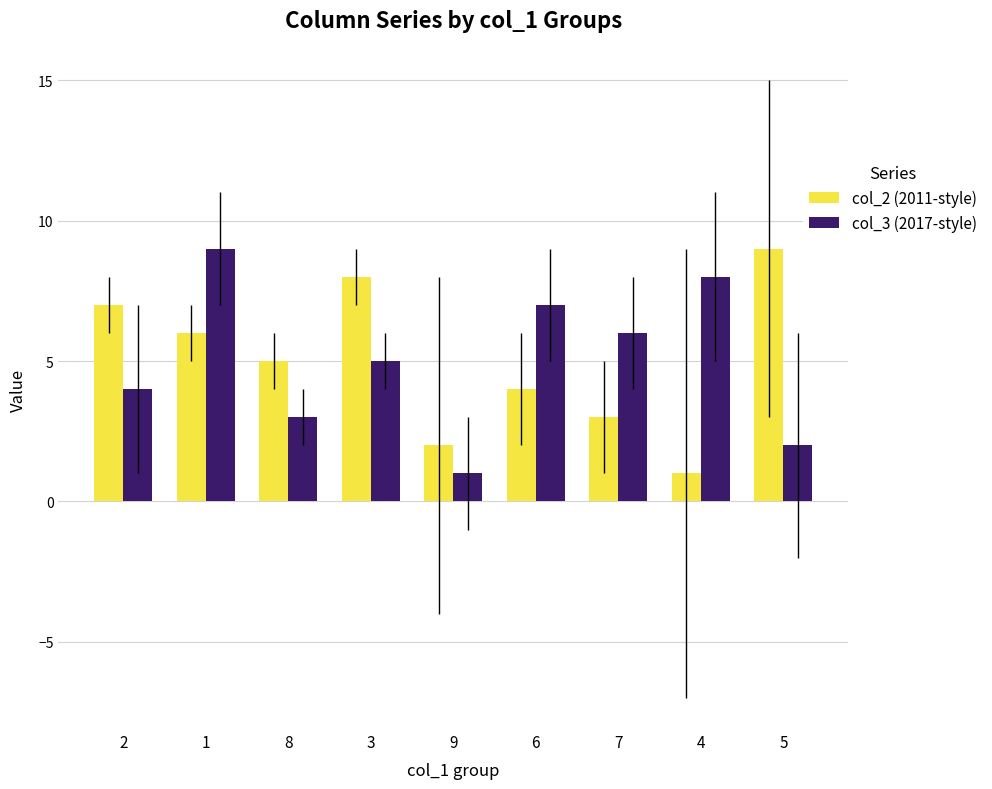

What is the difference between the col_2 (2011-style) values at 9 and 8?

3